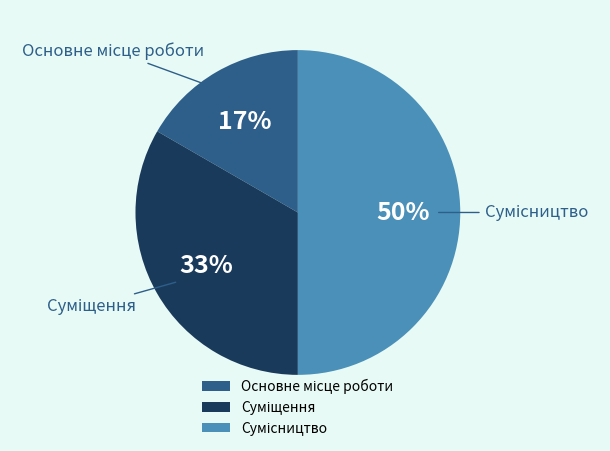

To the nearest percent, what is the difference between the largest and smallest slice percentages?

33%